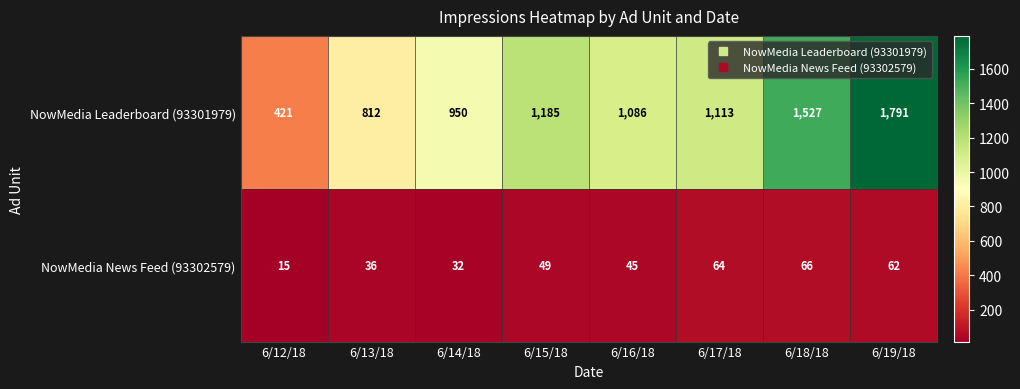

Which series has the largest range (max minus min)?

NowMedia Leaderboard (93301979)